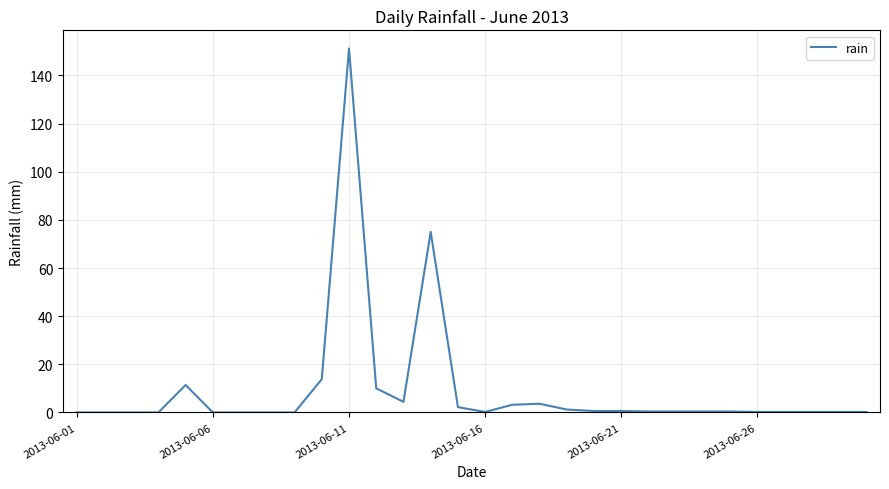

What is the maximum value shown in the chart?

151.2